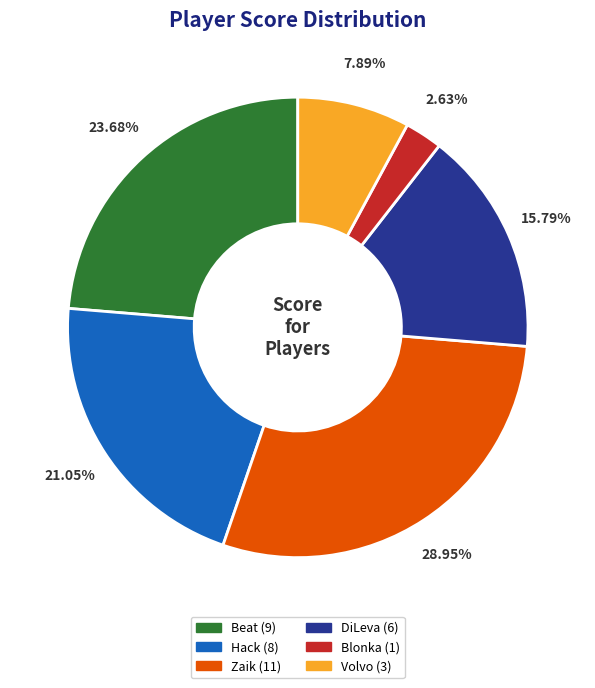

What percentage is NOT represented by DiLeva?

84.2%